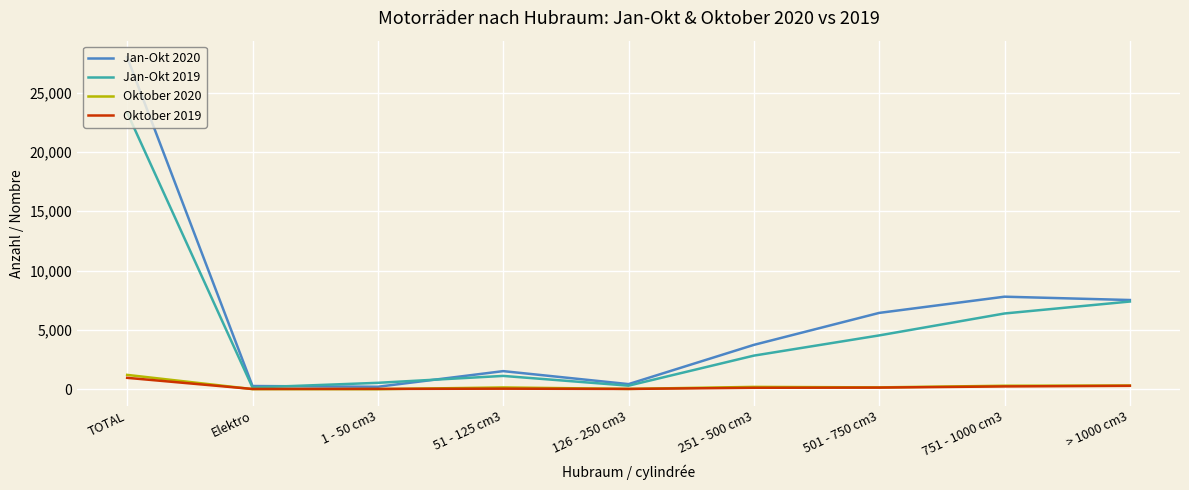

Where is Oktober 2019 nearest to the value 498?

> 1000 cm3